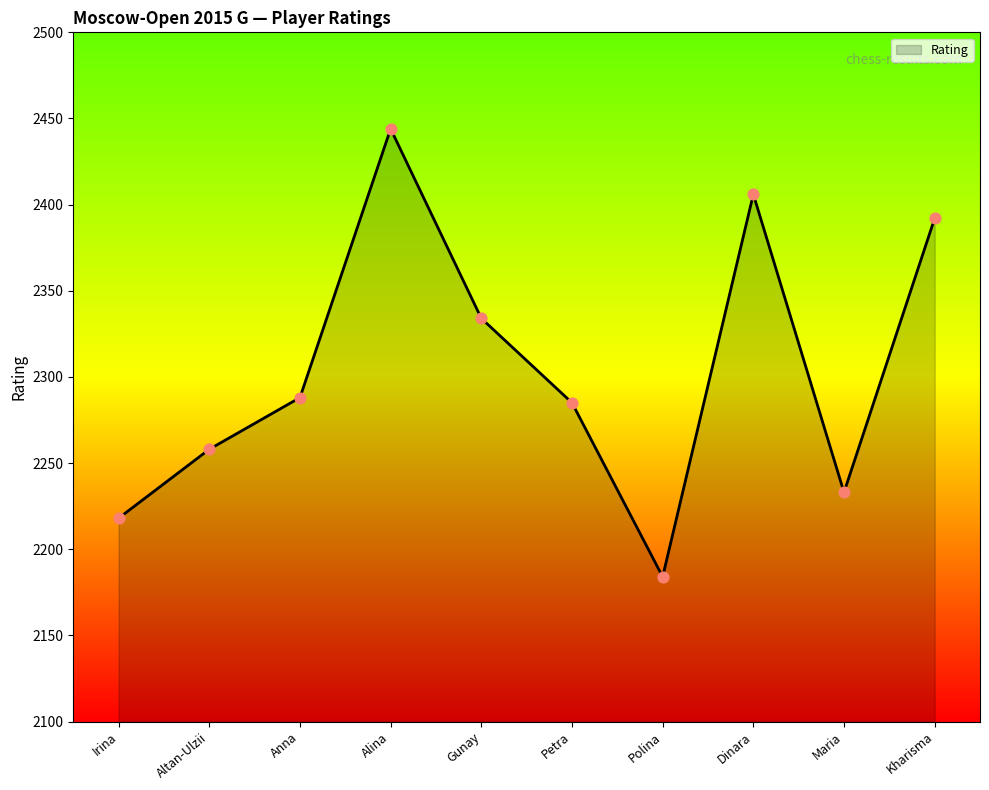

Which has a higher value, Irina or Altan-Ulzii?

Altan-Ulzii